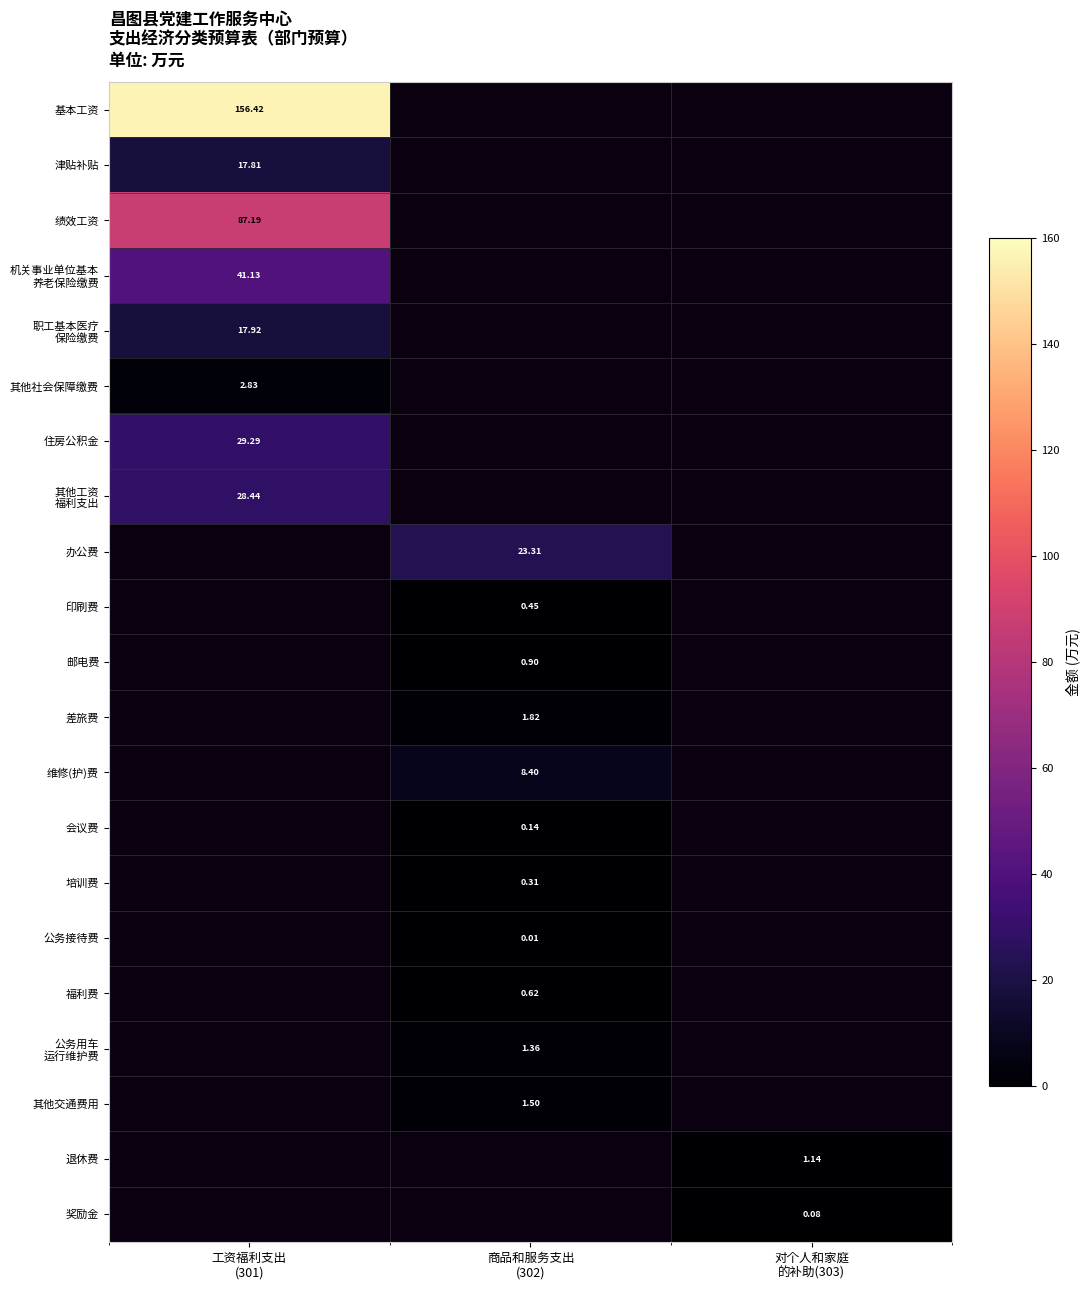

What is the greatest value displayed?

156.4